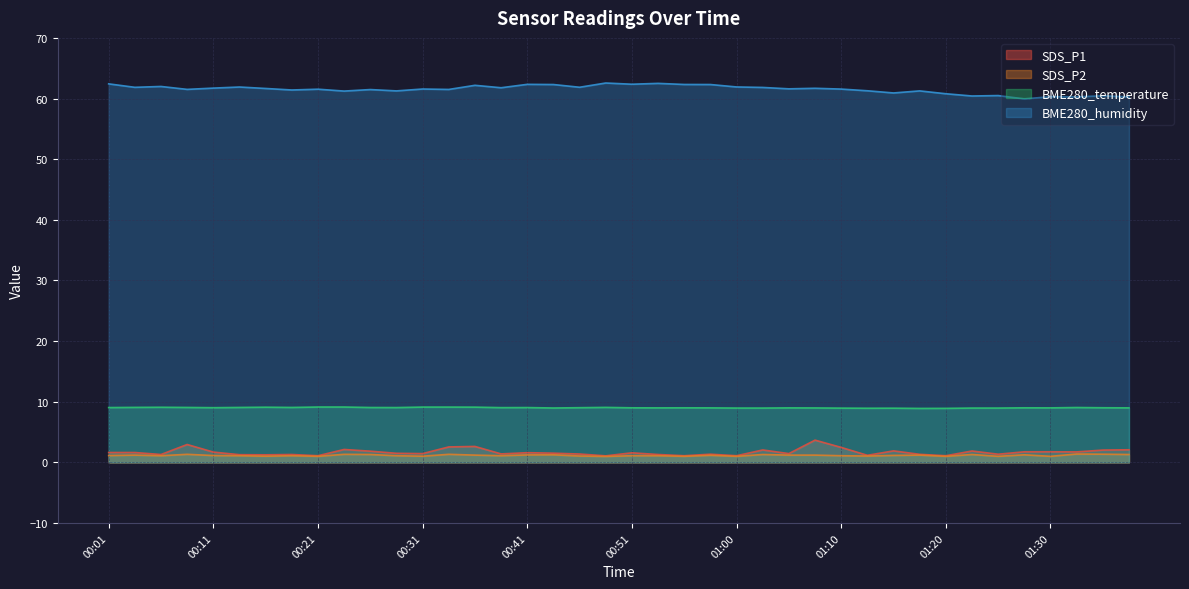

True or false: SDS_P2 and BME280_humidity intersect in this chart.

False